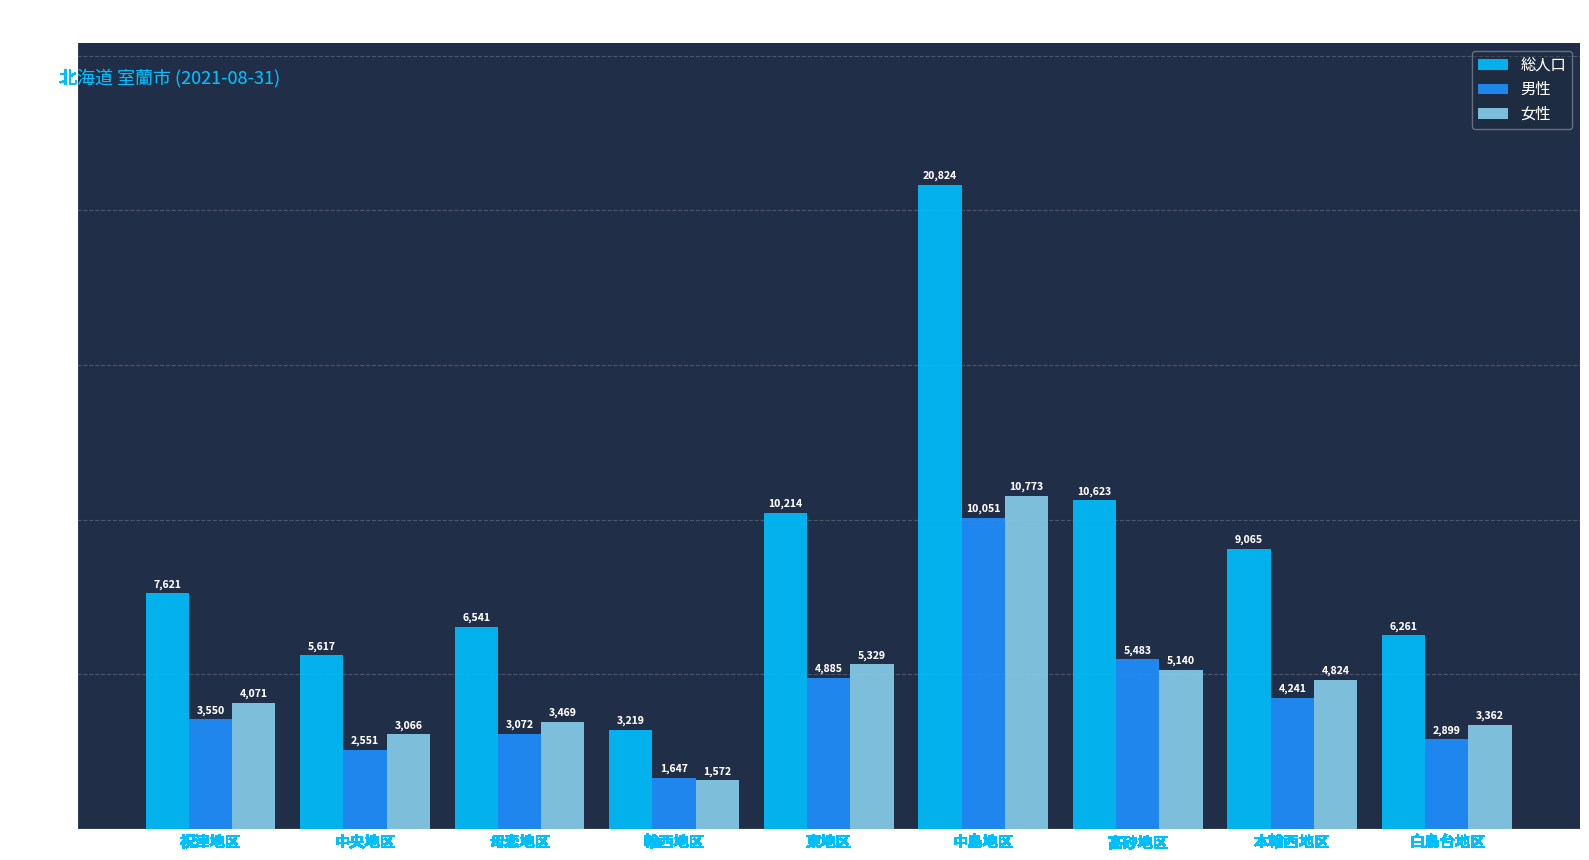

Reading left to right, extract all data points from this chart.

総人口: 7621	5617	6541	3219	10214	20824	10623	9065	6261
男性: 3550	2551	3072	1647	4885	10051	5483	4241	2899
女性: 4071	3066	3469	1572	5329	10773	5140	4824	3362